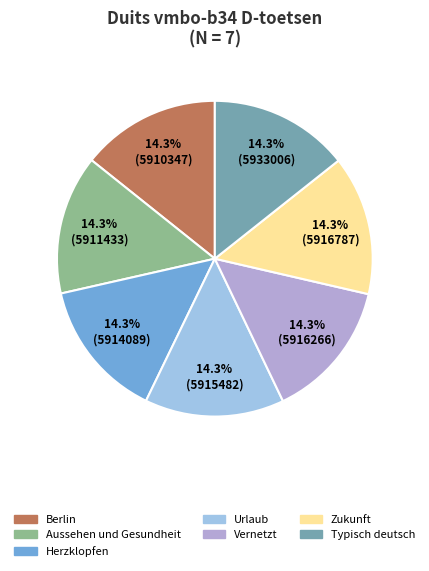

Does any single category account for the majority?

No